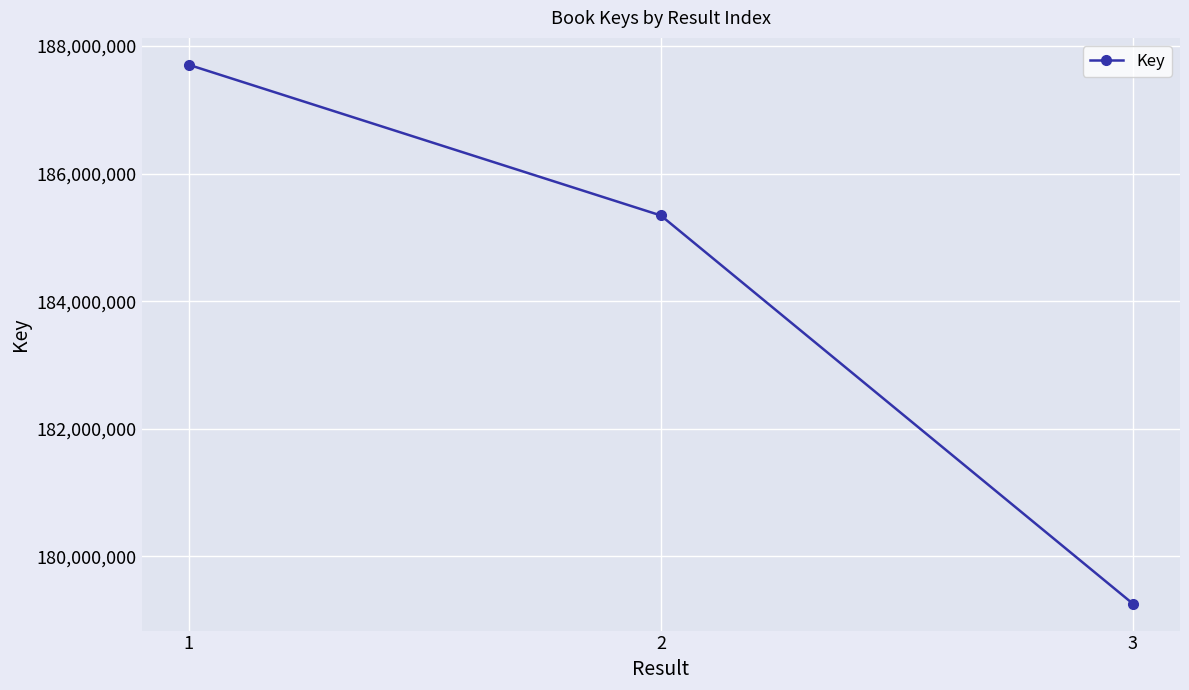

What is the approximate value at 1?

187702810